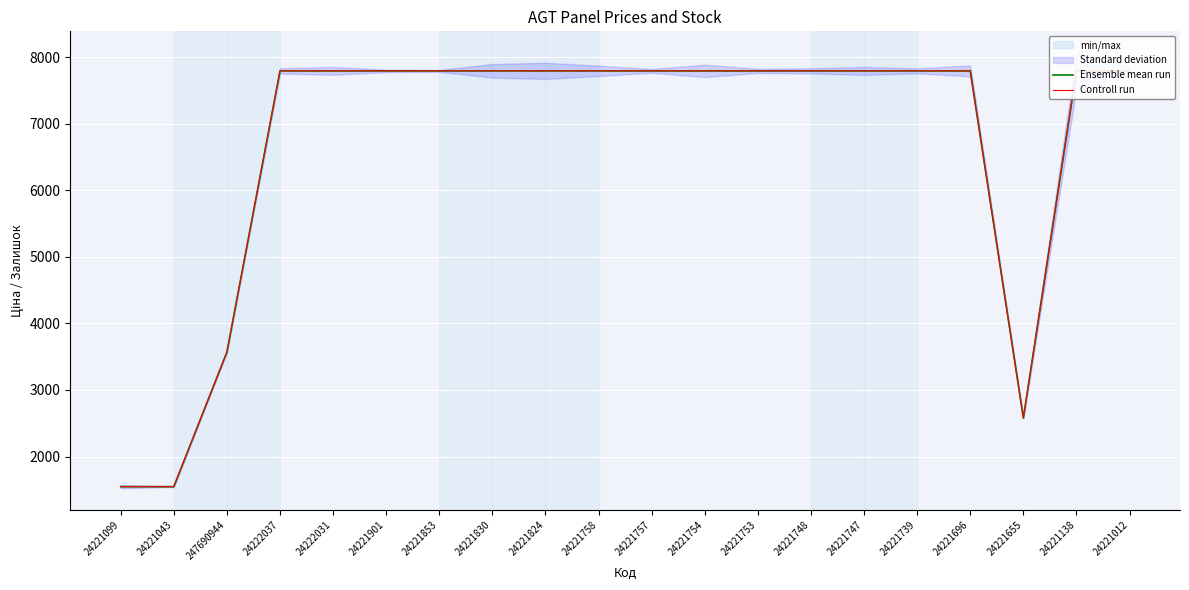

Which label corresponds to the smallest value in the chart?

24221099